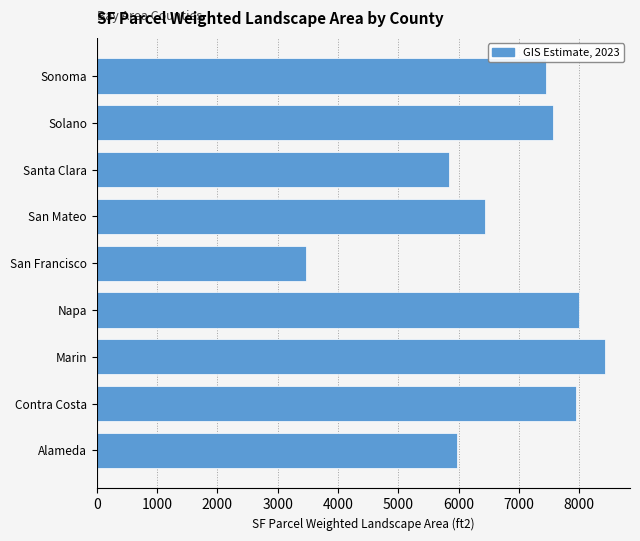

Reading top to bottom, extract all data points from this chart.

7448.6	7561.6	5833.6	6432.2	3470.4	7992.2	8419.8	7937.8	5966.6